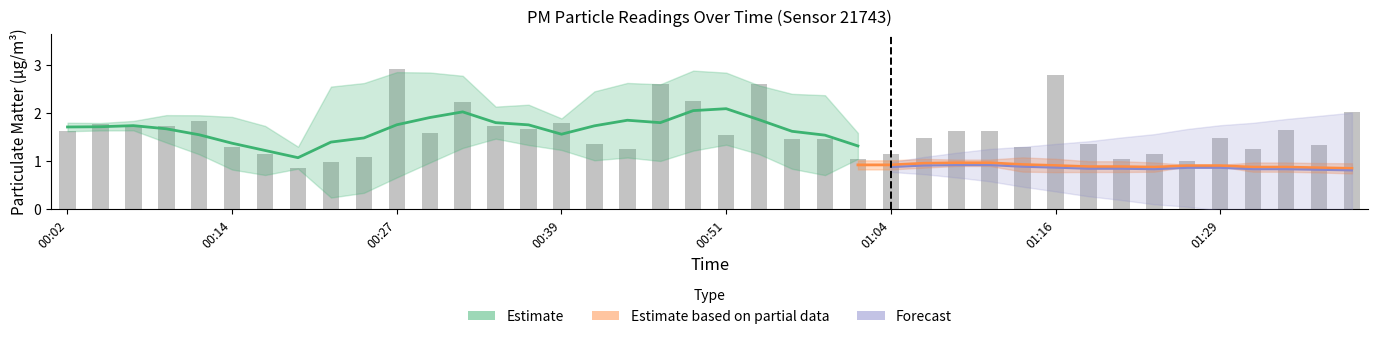

List the labels in order of value, largest first.

00:27, 01:16, 00:46, 00:54, 00:49, 00:32, 01:38, 00:12, 00:39, 00:04, 00:07, 00:09, 00:34, 00:37, 01:34, 00:02, 01:09, 01:11, 00:29, 00:51, 01:06, 01:29, 00:56, 00:59, 00:42, 01:19, 01:36, 00:14, 01:14, 00:44, 01:31, 00:17, 01:04, 01:24, 00:24, 01:01, 01:21, 01:26, 00:22, 00:19